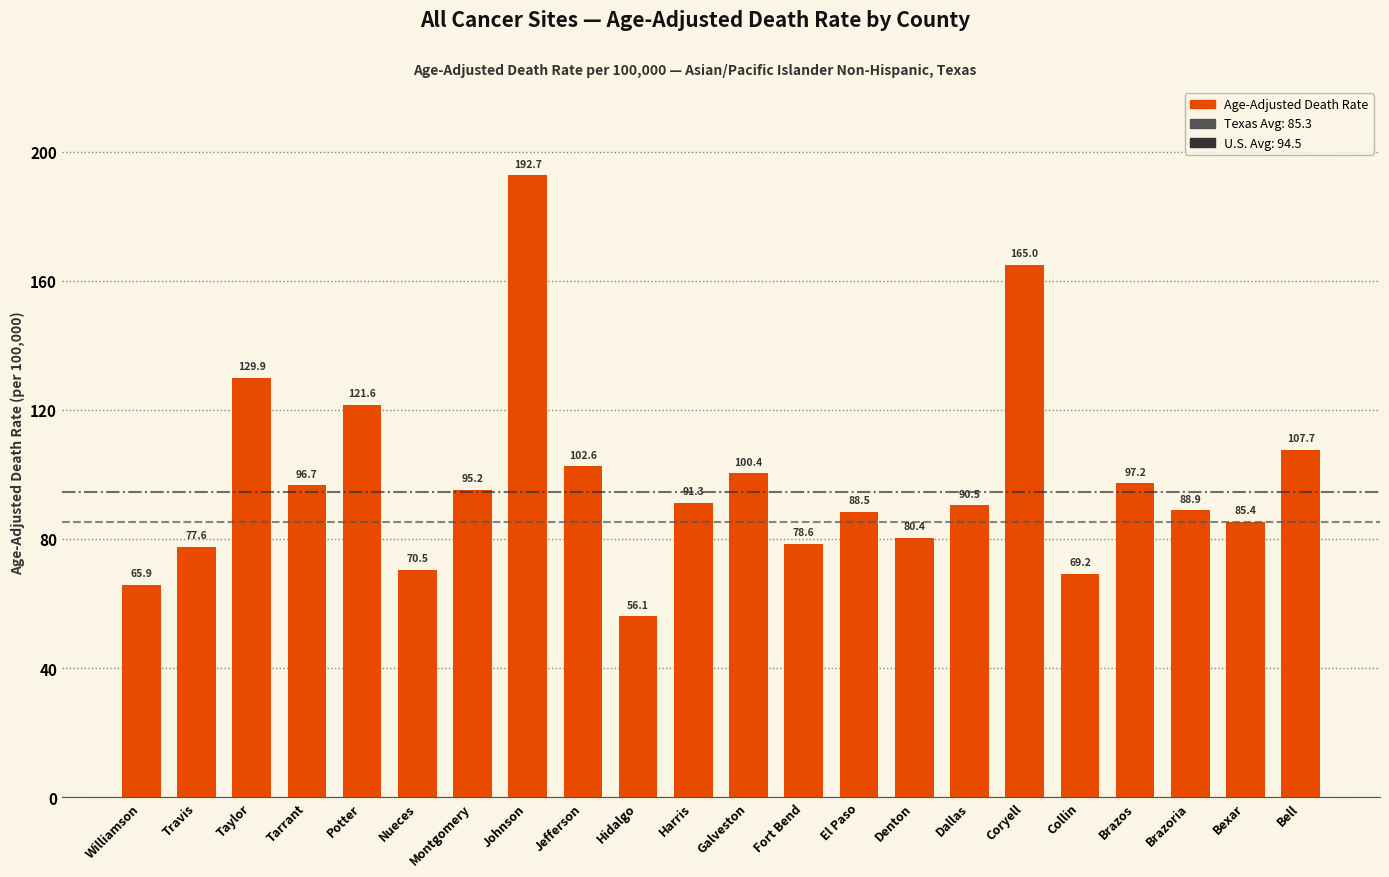

What is the minimum value shown in the chart?

56.1